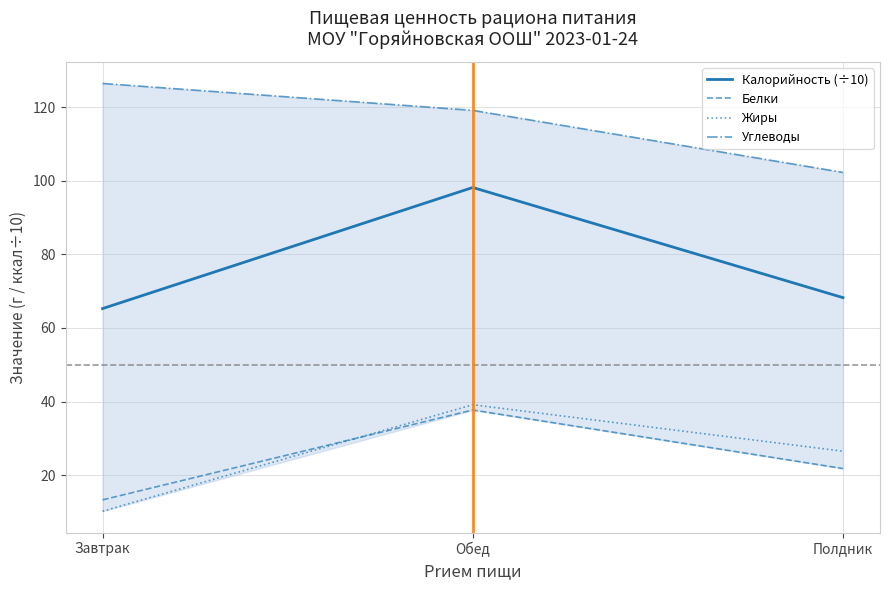

Is this an area chart (filled region under the line)?

No